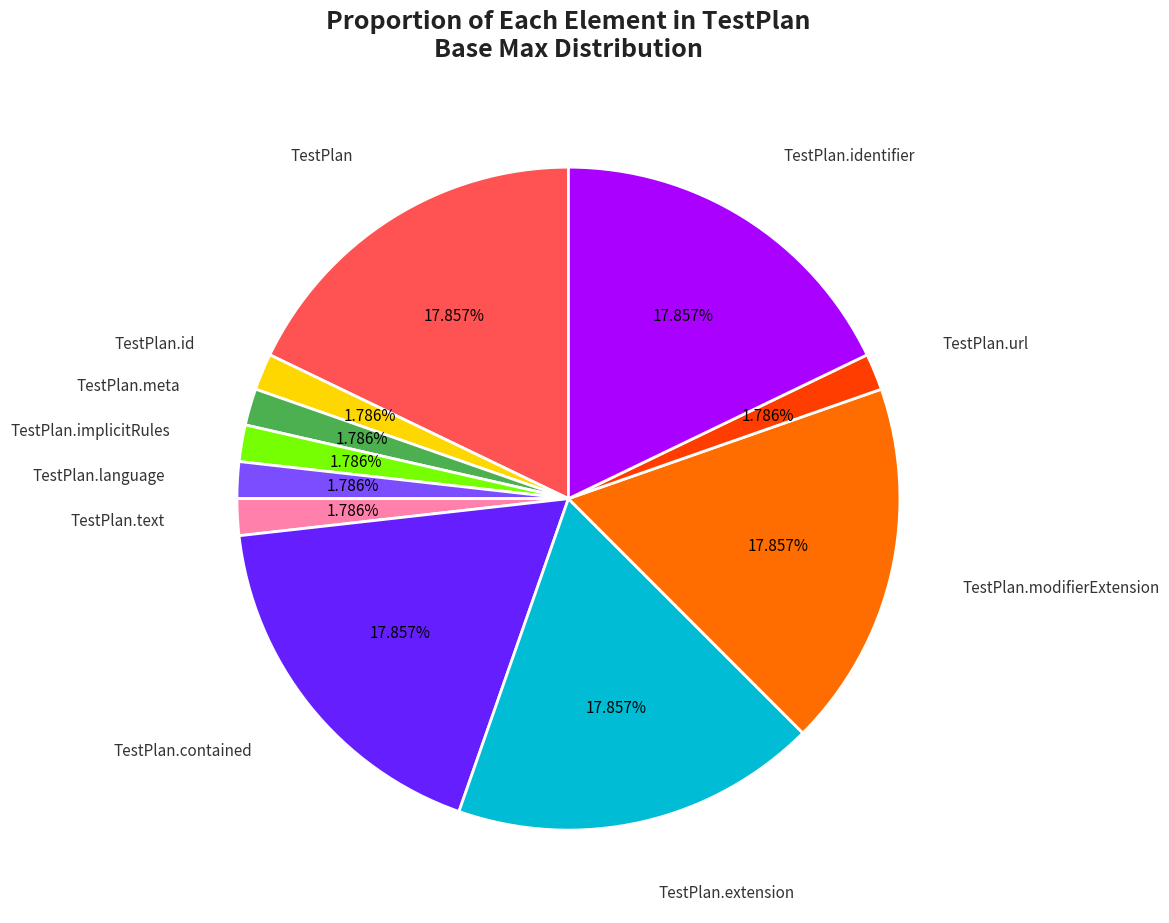

To the nearest percent, what is the average slice percentage?

9%